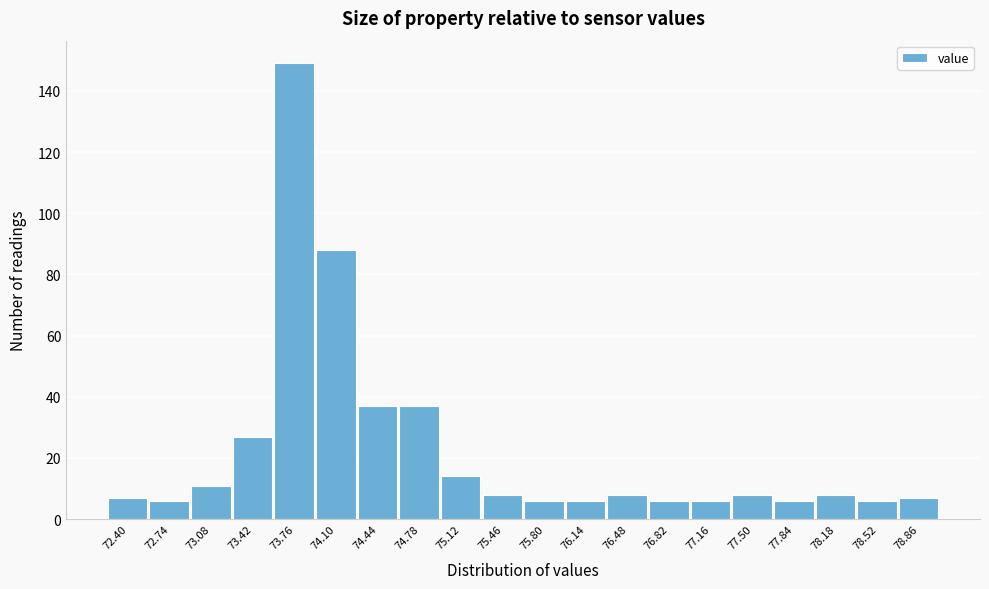

Reading left to right, transcribe all the data shown in this chart.

72.40=7	72.74=6	73.08=11	73.42=27	73.76=149	74.10=88	74.44=37	74.78=37	75.12=14	75.46=8	75.80=6	76.14=6	76.48=8	76.82=6	77.16=6	77.50=8	77.84=6	78.18=8	78.52=6	78.86=7